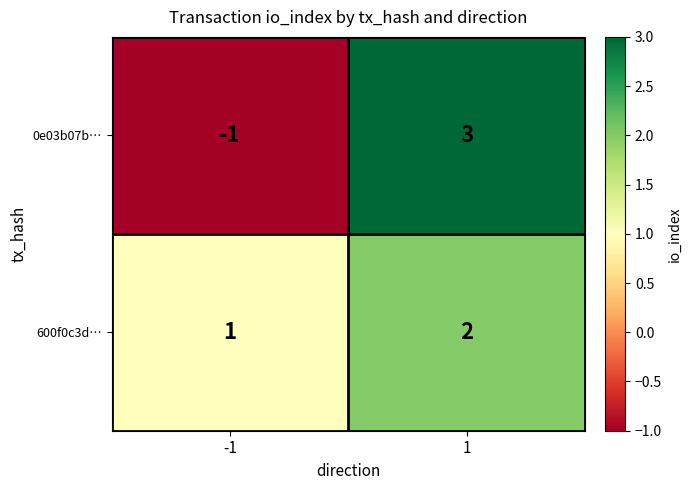

Between -1 and 1, which series saw the biggest shift?

0e03b07b…